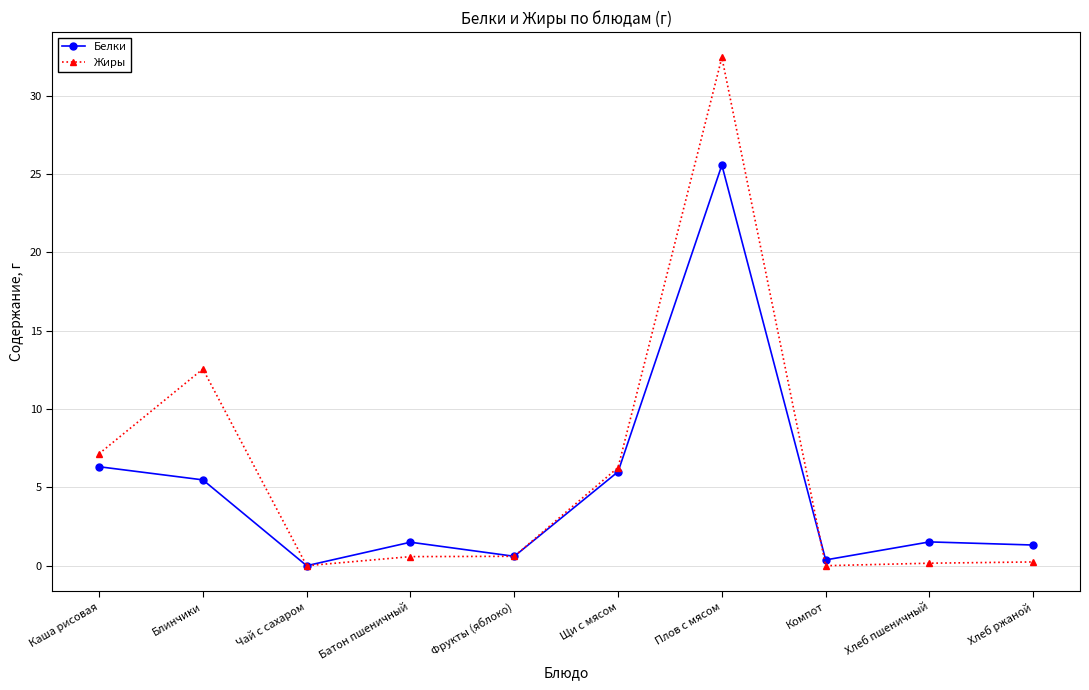

True or false: Жиры has more than 1 interior local peaks.

True